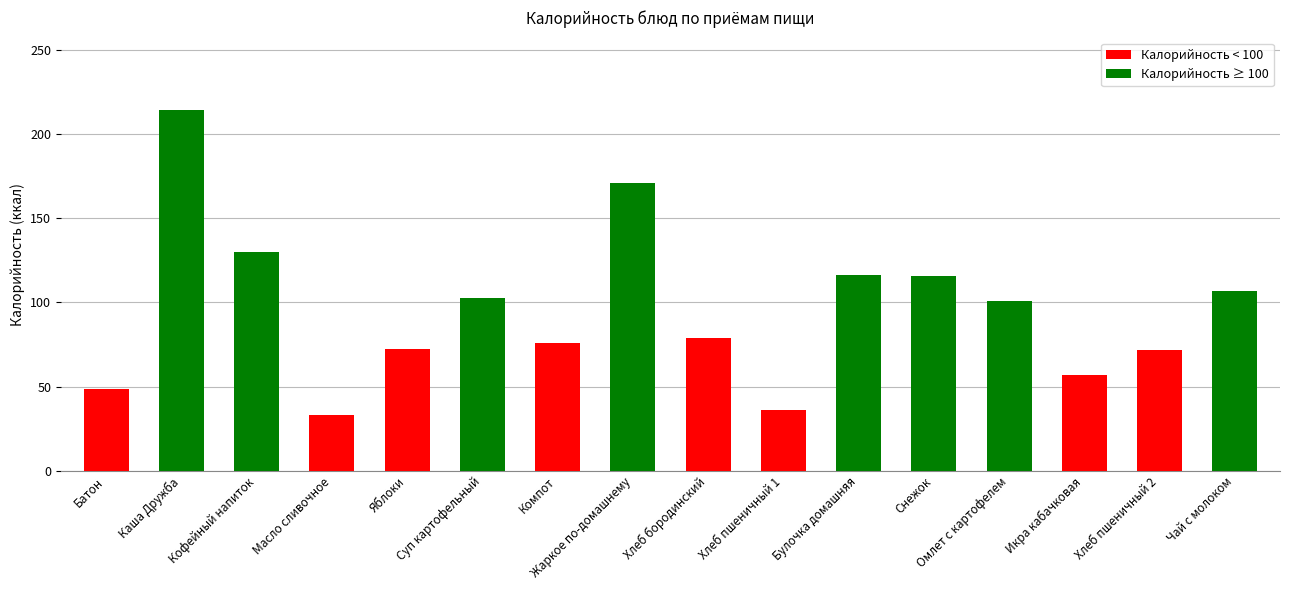

The chart shows a value of 142.8 at Чай с молоком. True or false?

False